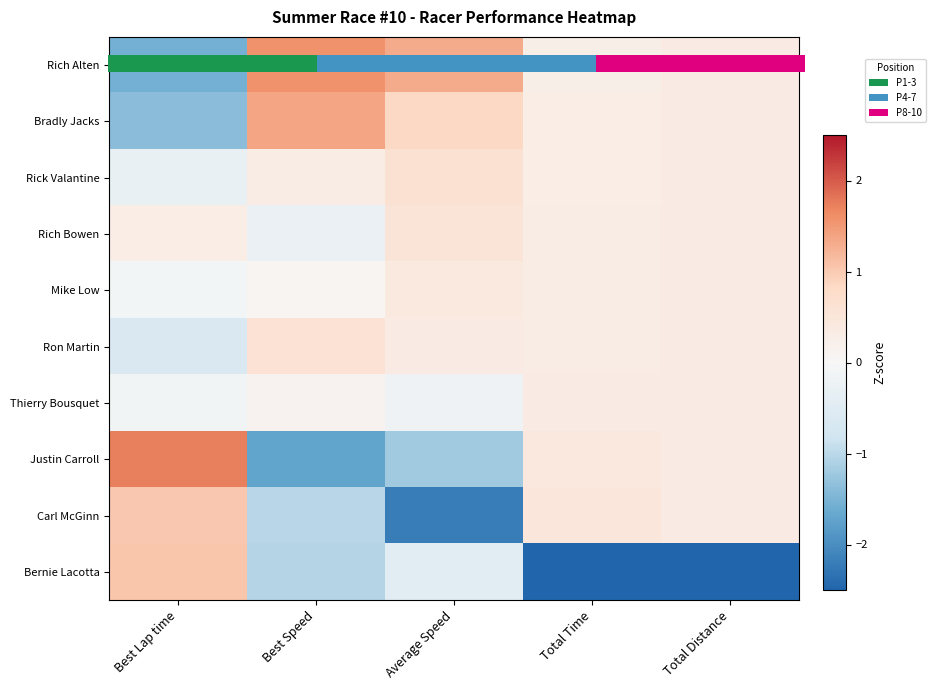

Count the Rich Bowen values in the range 0 to 1.

4